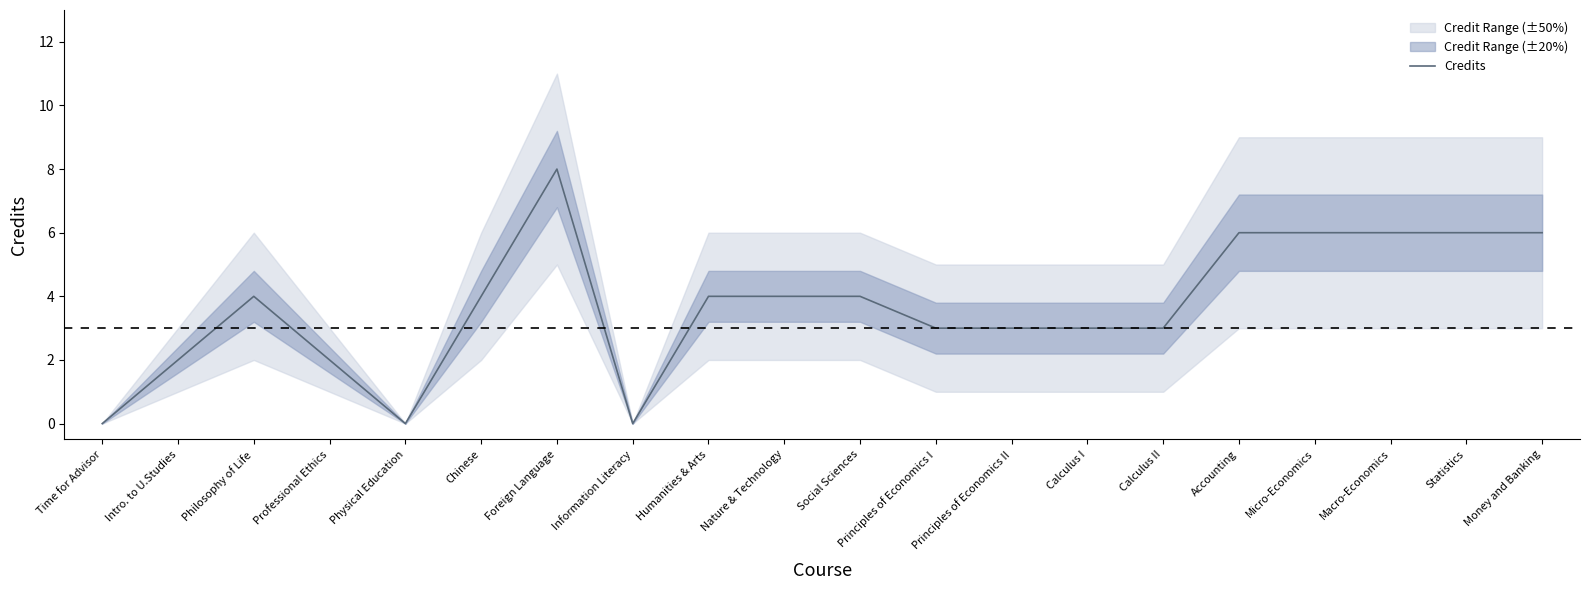

Reading left to right, list all the values displayed in this chart.

Time for Advisor=0	Intro. to U.Studies=2	Philosophy of Life=4	Professional Ethics=2	Physical Education=0	Chinese=4	Foreign Language=8	Information Literacy=0	Humanities & Arts=4	Nature & Technology=4	Social Sciences=4	Principles of Economics I=3	Principles of Economics II=3	Calculus I=3	Calculus II=3	Accounting=6	Micro-Economics=6	Macro-Economics=6	Statistics=6	Money and Banking=6